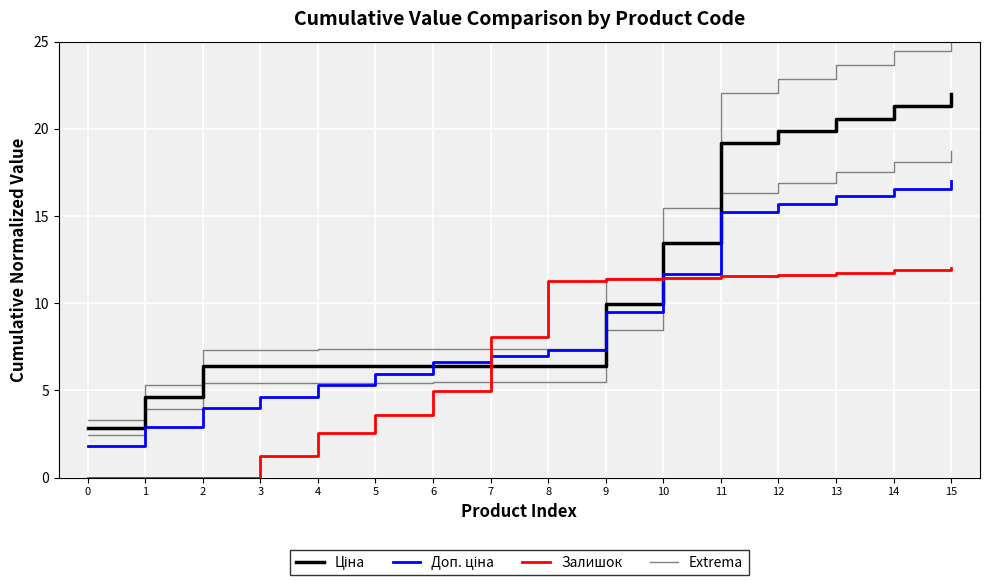

How many lines are shown in the chart?

4